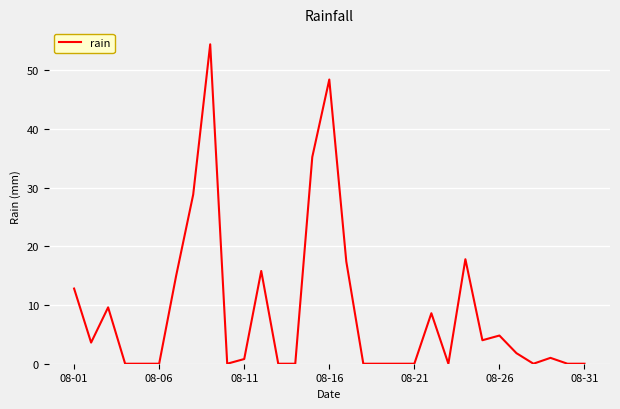

What is the difference between the second highest and minimum values?

48.4